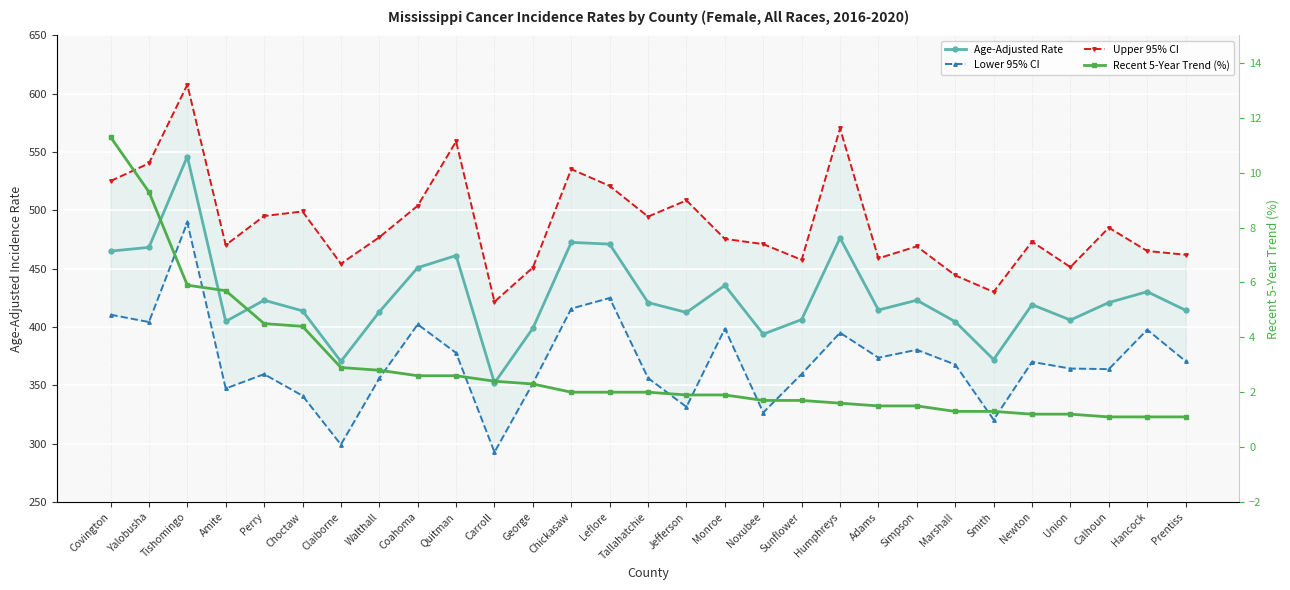

What is the sum of the Age-Adjusted Rate values at Hancock and Sunflower?

836.7